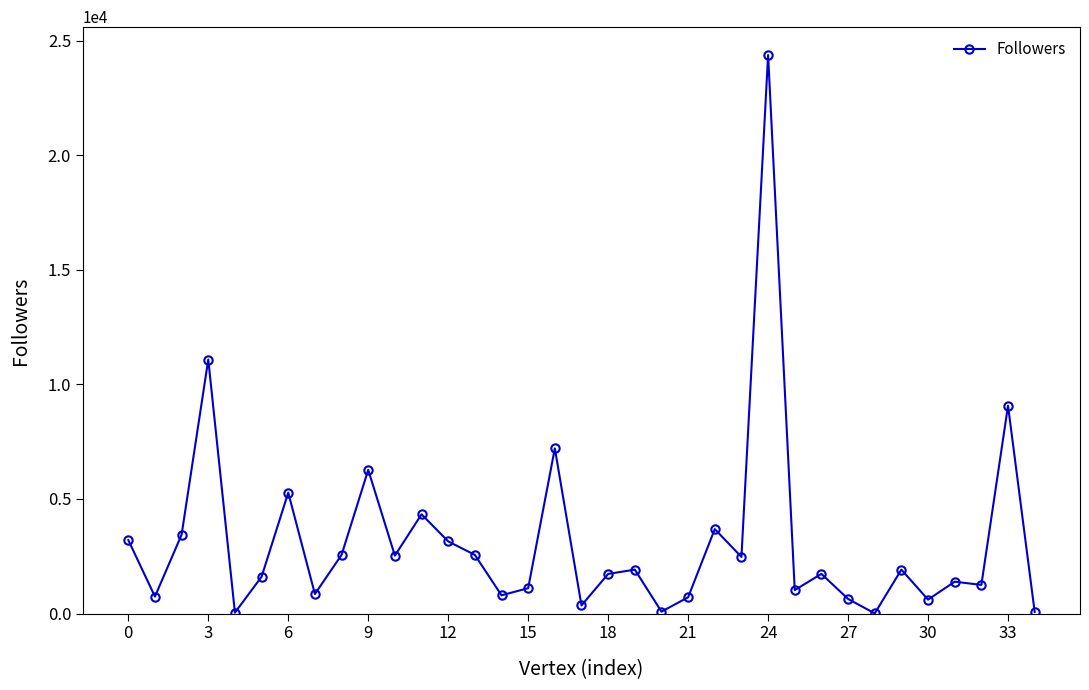

What is the maximum value shown in the chart?

24375